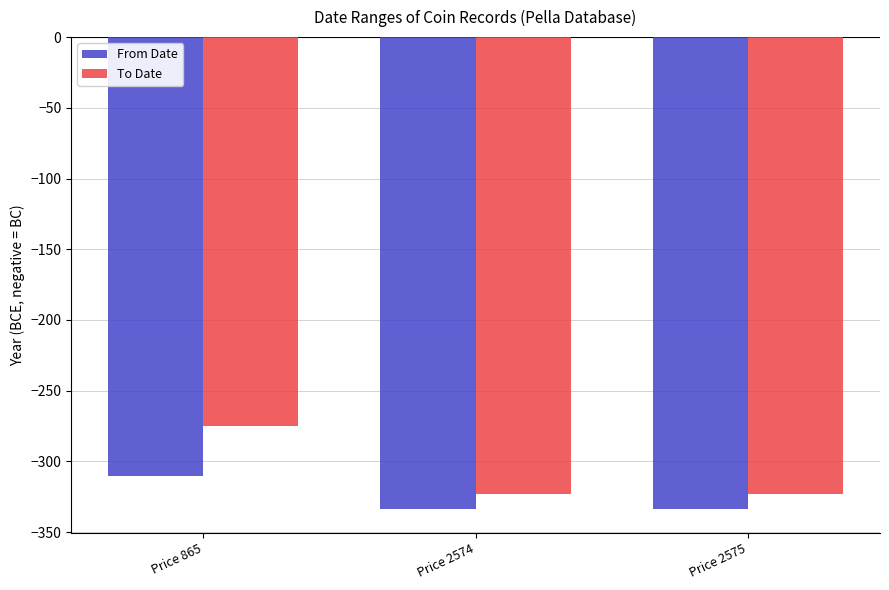

What is the average value of the From Date series?

-326